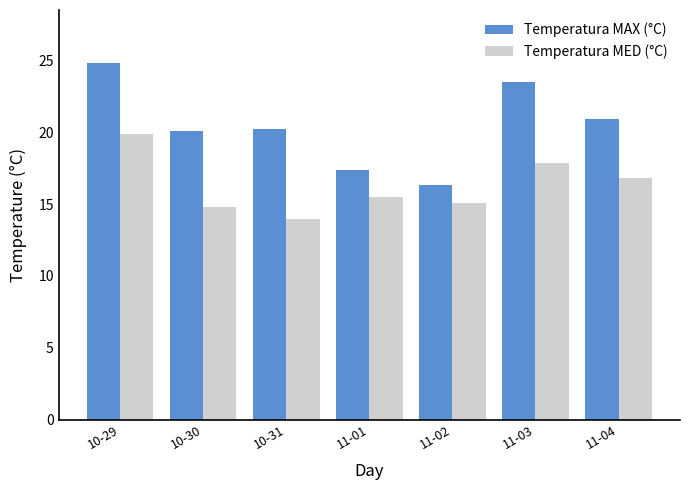

At which label does Temperatura MED (°C) reach its peak?

10-29